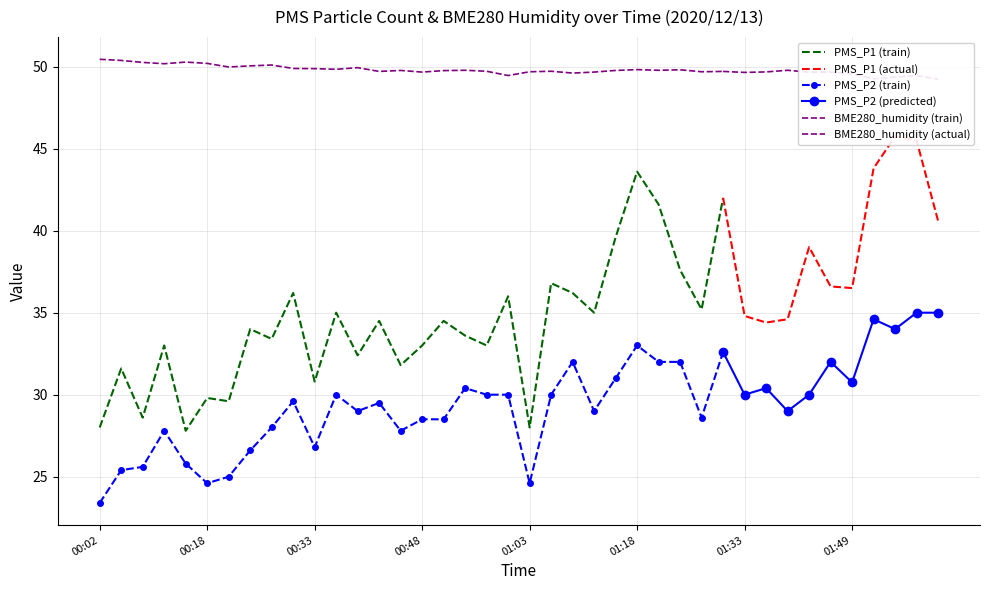

Reading right to left, what are all the values shown in this chart?

PMS_P1: 40.6	45.5	45.8	43.8	36.5	36.6	39.0	34.6	34.4	34.8	42.0	35.2	37.6	41.6	43.6	39.6	35.0	36.2	36.8	28.0	36.0	33.0	33.6	34.5	33.0	31.8	34.5	32.4	35.0	30.8	36.2	33.4	34.0	29.6	29.8	27.8	33.0	28.6	31.6	28.0
PMS_P2: 35.0	35.0	34.0	34.6	30.8	32.0	30.0	29.0	30.4	30.0	32.6	28.6	32.0	32.0	33.0	31.0	29.0	32.0	30.0	24.6	30.0	30.0	30.4	28.5	28.5	27.8	29.5	29.0	30.0	26.8	29.6	28.0	26.6	25.0	24.6	25.8	27.8	25.6	25.4	23.4
BME280_humidity: 49.2	49.5	49.4	49.3	49.6	49.7	49.7	49.8	49.7	49.6	49.7	49.7	49.8	49.8	49.8	49.8	49.7	49.6	49.7	49.7	49.5	49.7	49.8	49.8	49.7	49.8	49.7	49.9	49.8	49.9	49.9	50.1	50.0	50.0	50.2	50.3	50.2	50.3	50.4	50.5